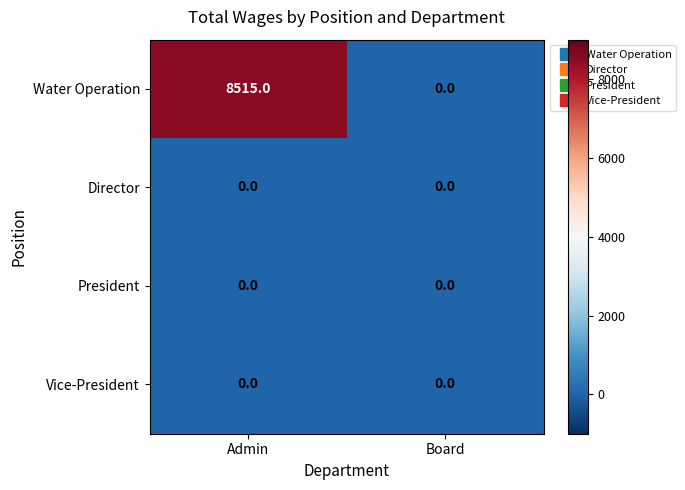

The Vice-President series shows 0 at Board. True or false?

True